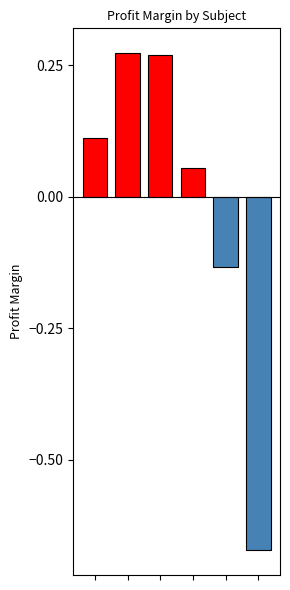

What is the difference between the maximum and second lowest values?

0.4